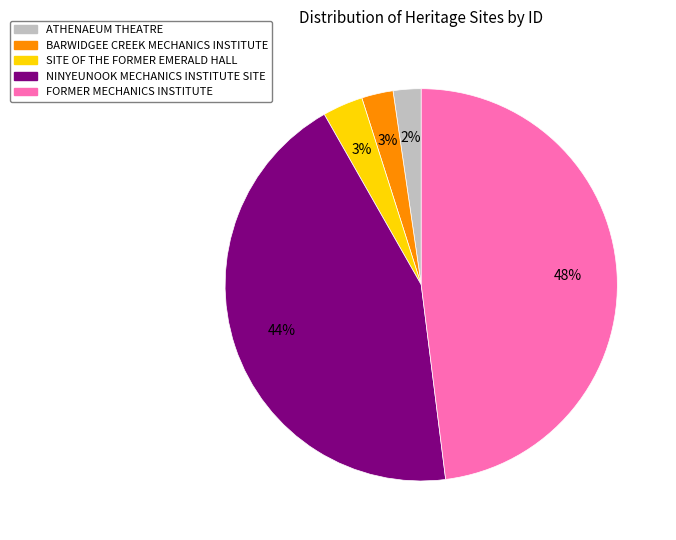

How many segments does this pie chart have?

5